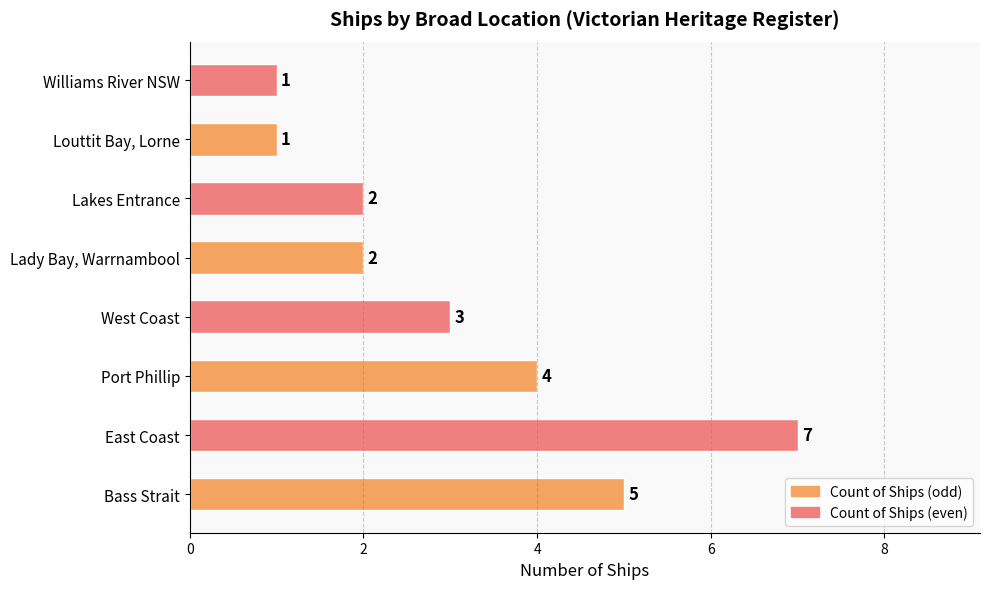

Which label corresponds to the largest value in the chart?

East Coast